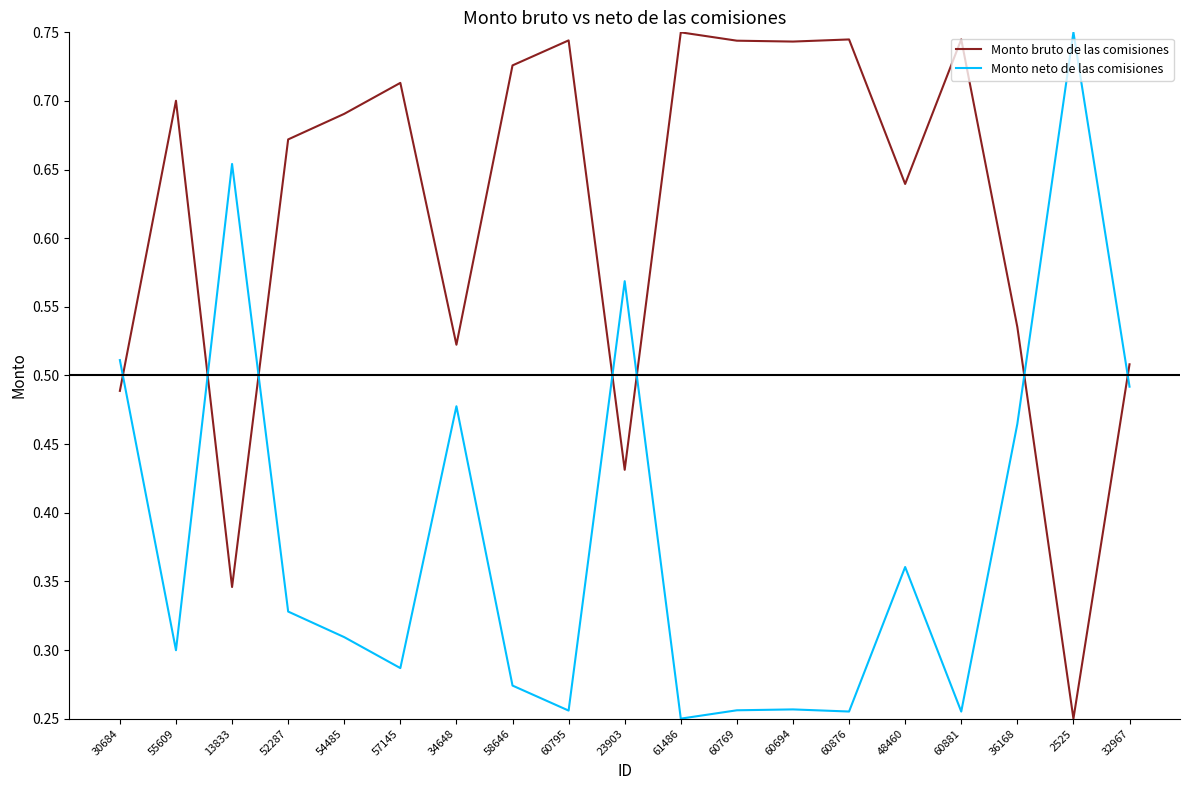

Where do Monto neto de las comisiones and Monto bruto de las comisiones first cross each other?

30684 and 55609